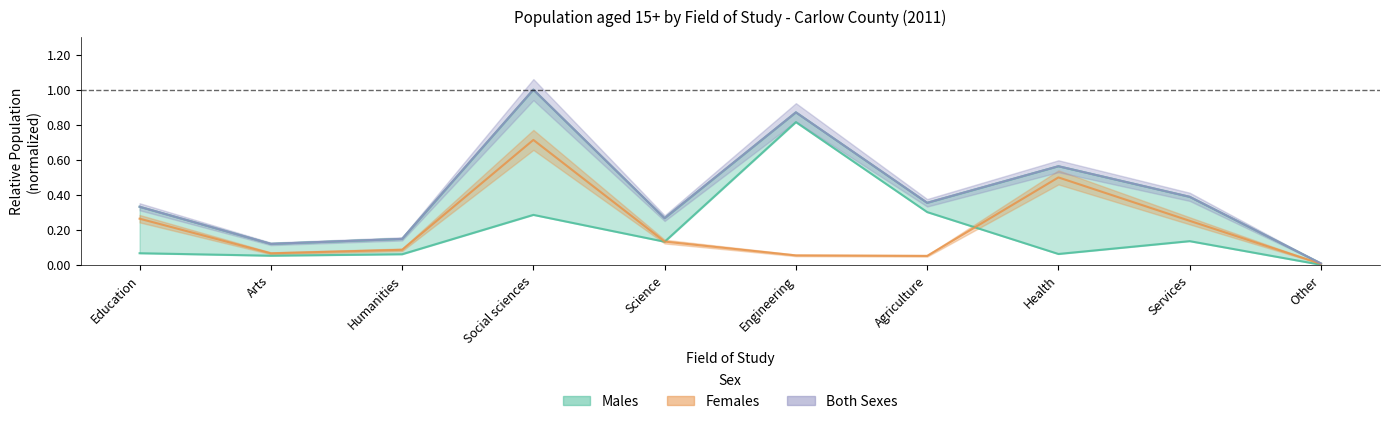

True or false: Both Sexes has a value of 0.6 at Agriculture.

False